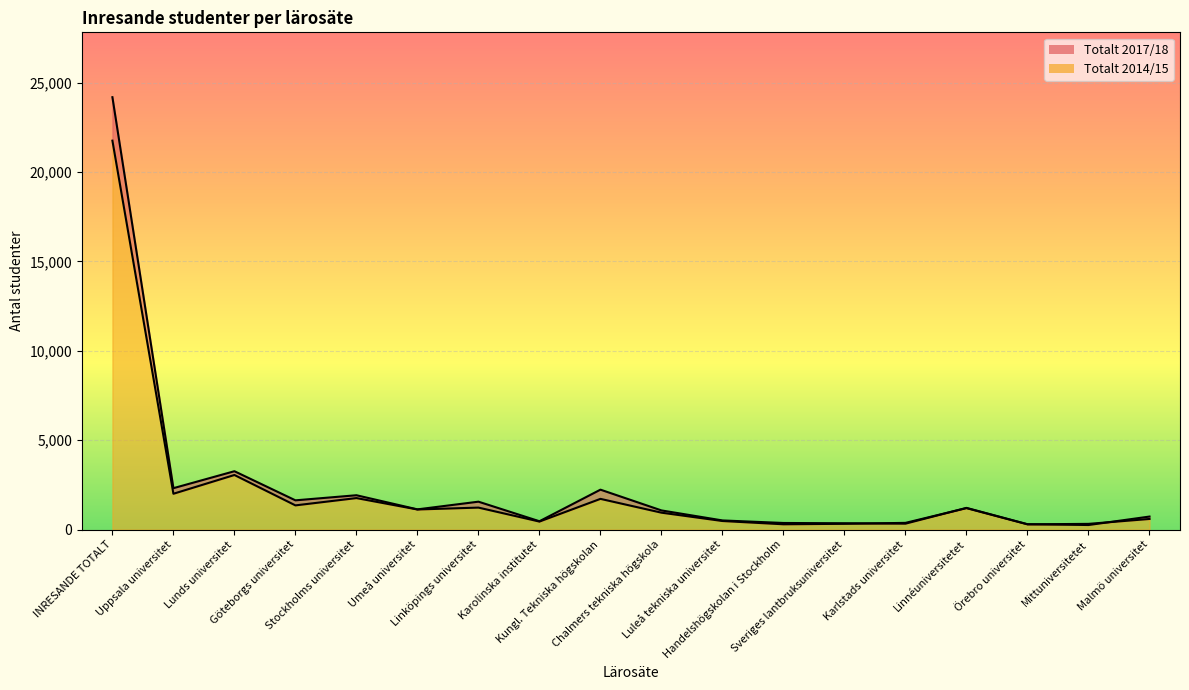

Between which two adjacent categories do Totalt 2014/15 and Totalt 2017/18 first intersect?

Sveriges lantbruksuniversitet and Karlstads universitet